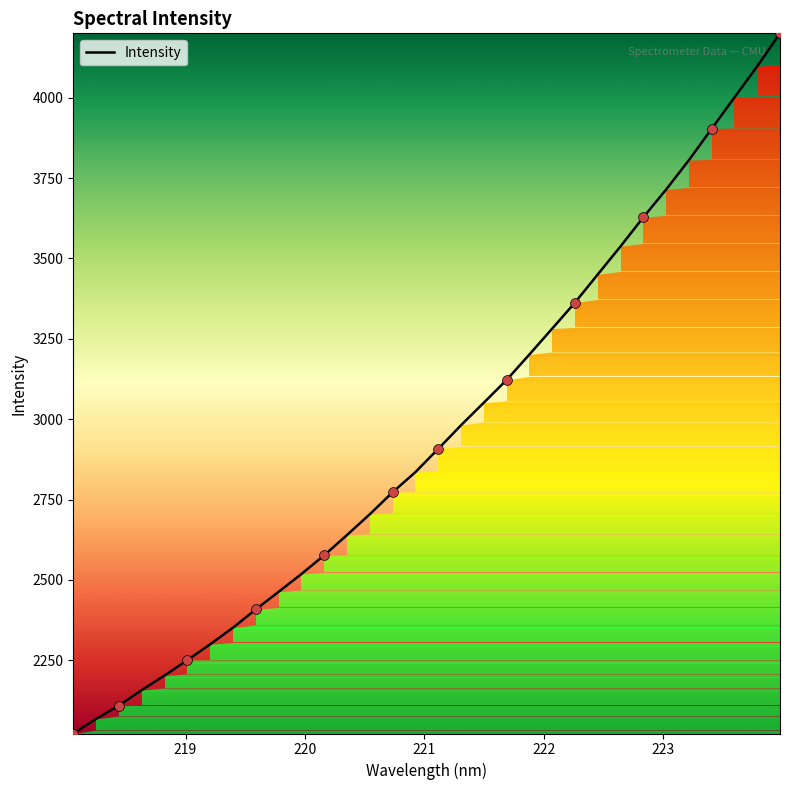

What is the greatest value displayed?

4199.9